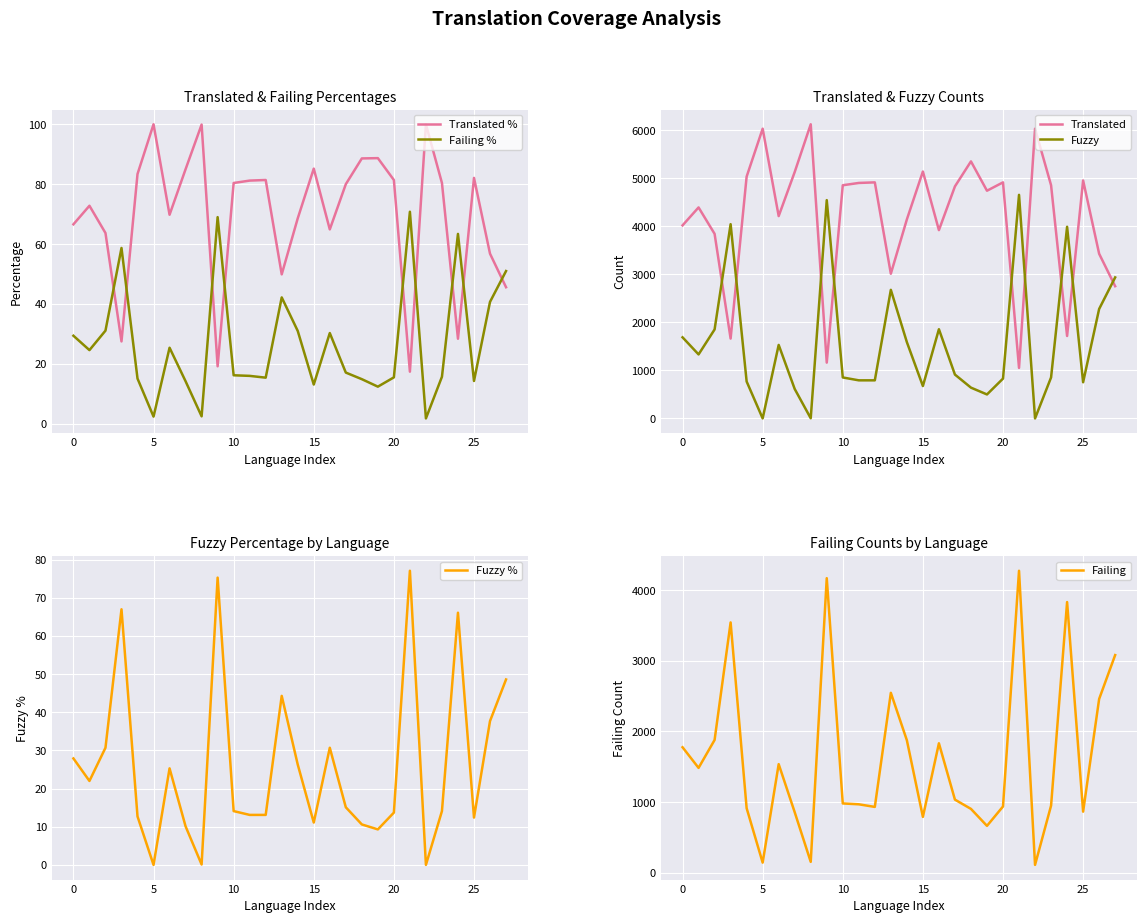

After their last crossing, which series has the higher values: Translated % or Failing %?

Failing %